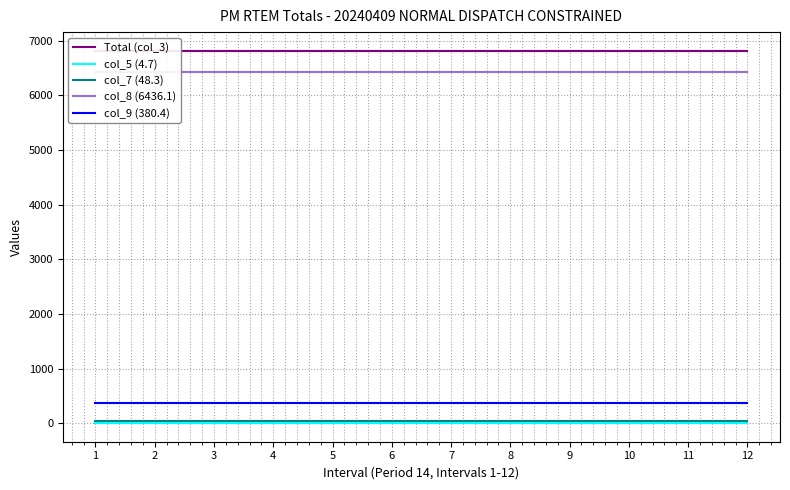

Reading left to right, list all the values displayed in this chart.

Total (col_3): 6816.5	6816.5	6816.5	6816.5	6816.5	6816.5	6816.5	6816.5	6816.5	6816.5	6816.5	6816.5
col_5 (4.7): 4.7	4.7	4.7	4.7	4.7	4.7	4.7	4.7	4.7	4.7	4.7	4.7
col_7 (48.3): 48.3	48.3	48.3	48.3	48.3	48.3	48.3	48.3	48.3	48.3	48.3	48.3
col_8 (6436.1): 6436.1	6436.1	6436.1	6436.1	6436.1	6436.1	6436.1	6436.1	6436.1	6436.1	6436.1	6436.1
col_9 (380.4): 380.4	380.4	380.4	380.4	380.4	380.4	380.4	380.4	380.4	380.4	380.4	380.4